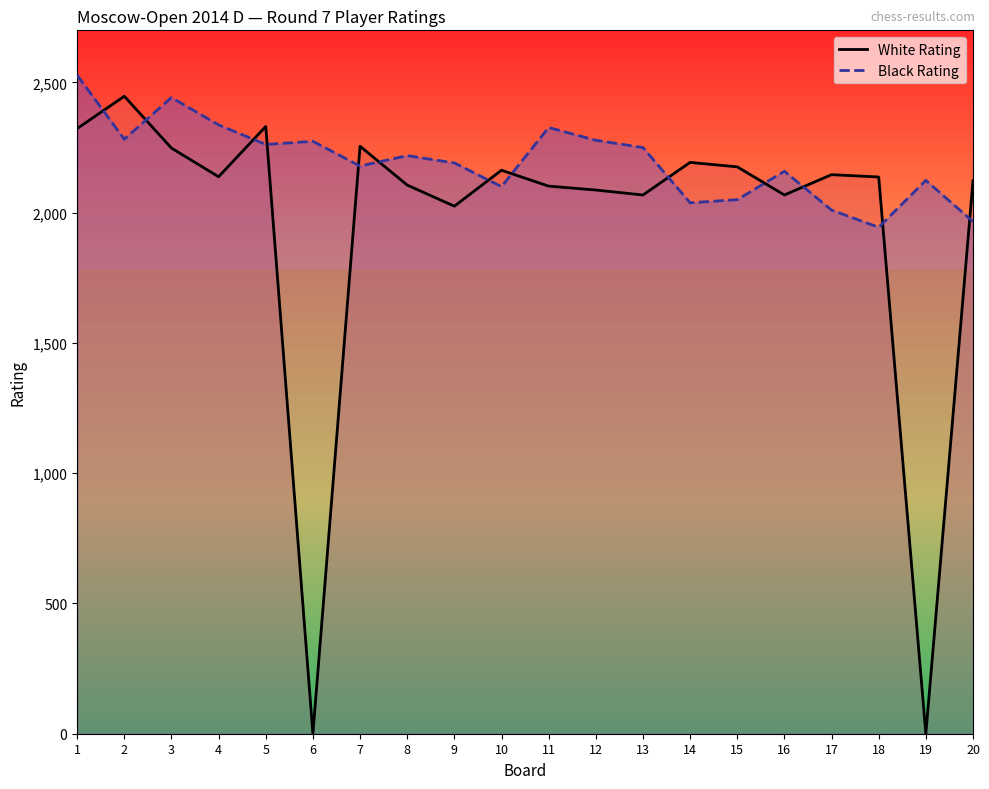

The Black Rating series shows 1308 at 8. True or false?

False